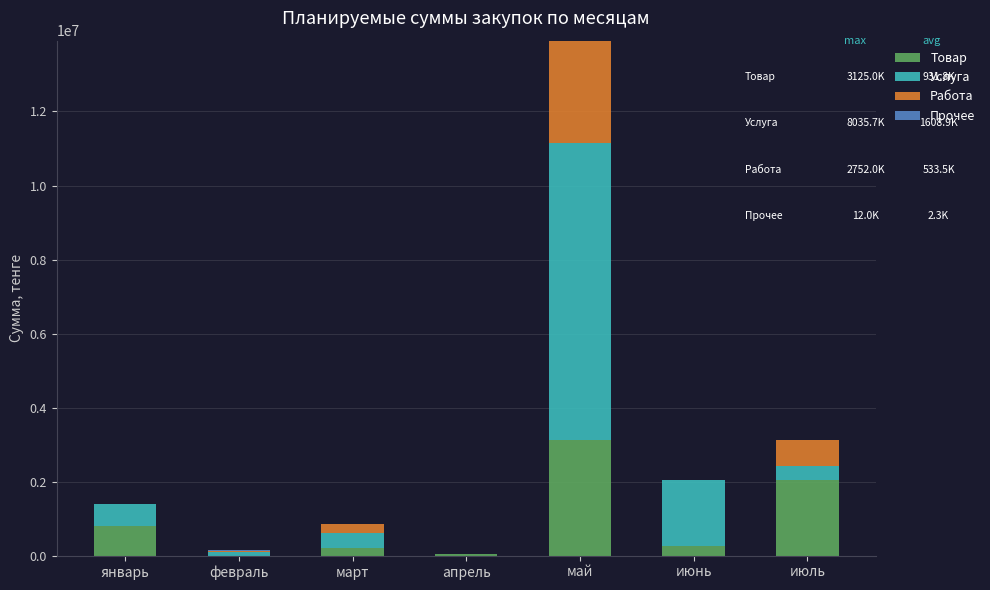

Count the number of categories in the chart.

7